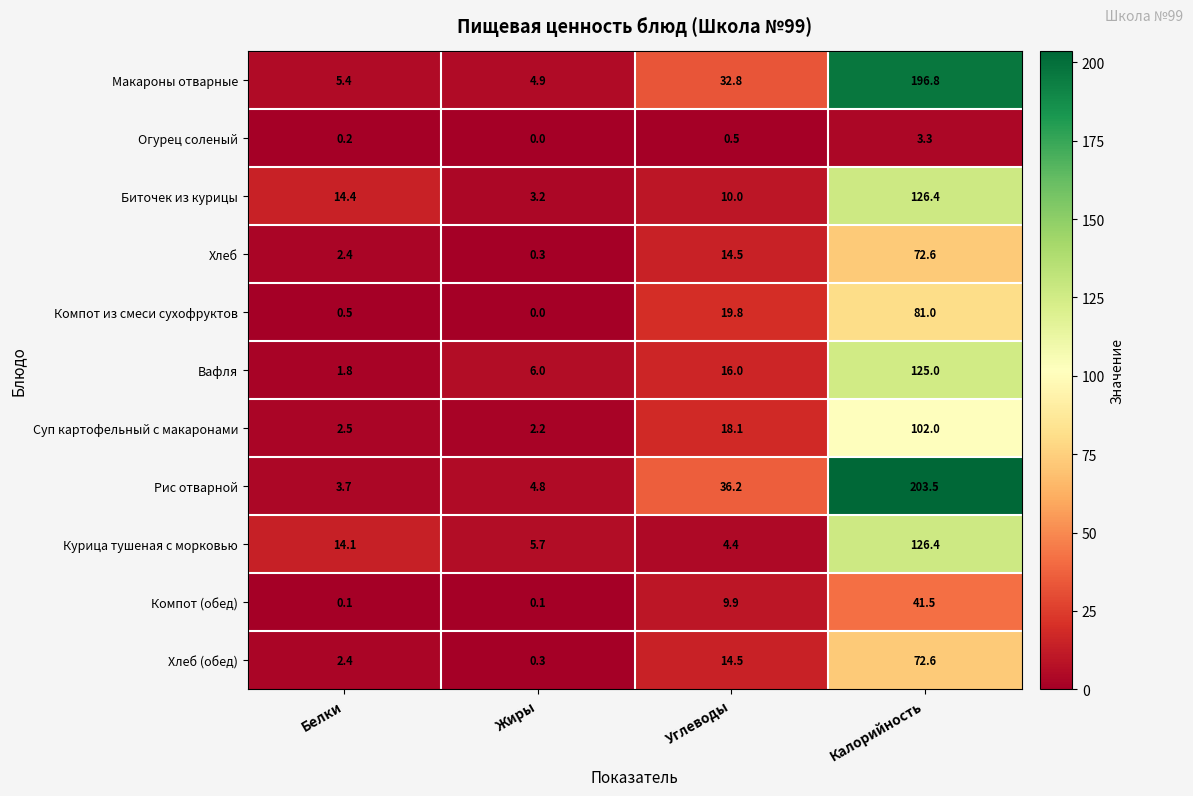

What value does the Макароны отварные series have at Калорийность?

196.8